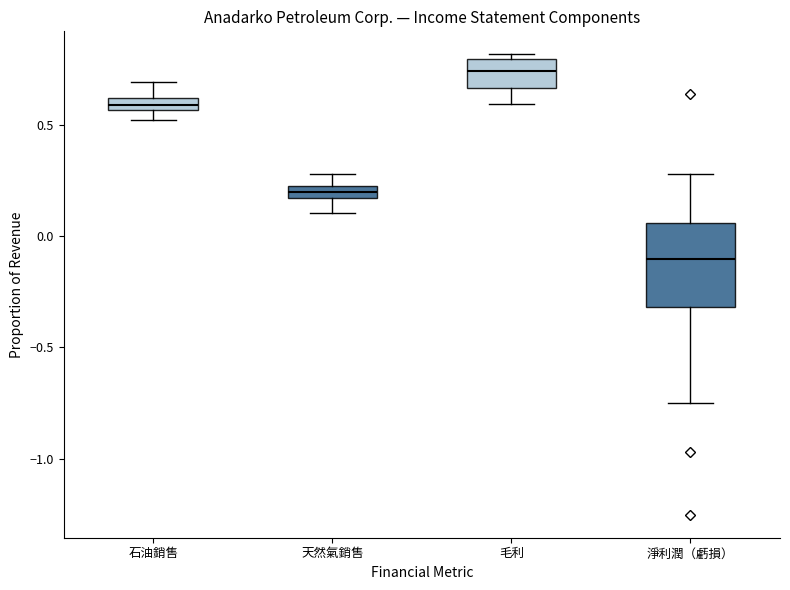

Which box has the lowest median line?

淨利潤（虧損）